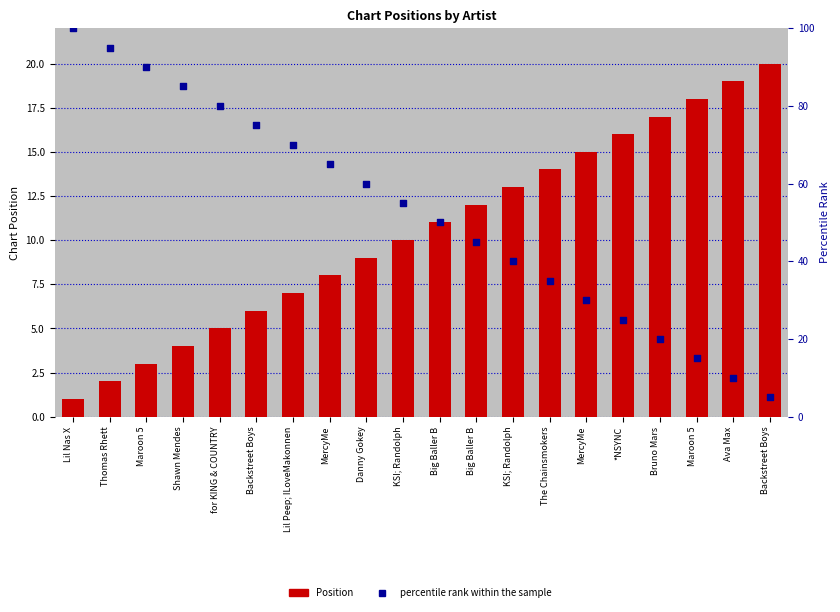

Is the value of percentile rank within the sample at Thomas Rhett greater than the value of Position at Maroon 5?

Yes